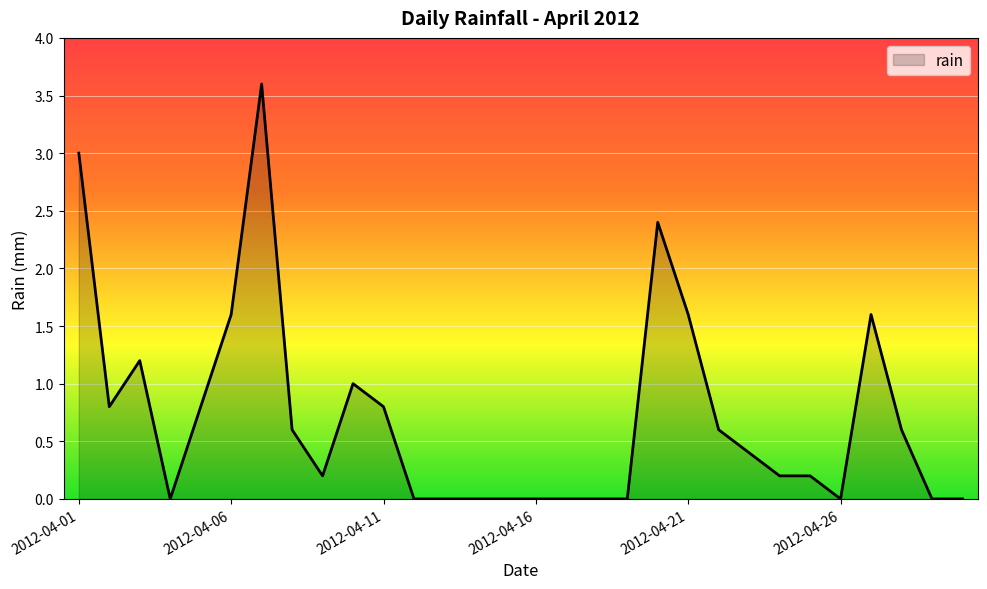

What is the maximum value shown in the chart?

3.6